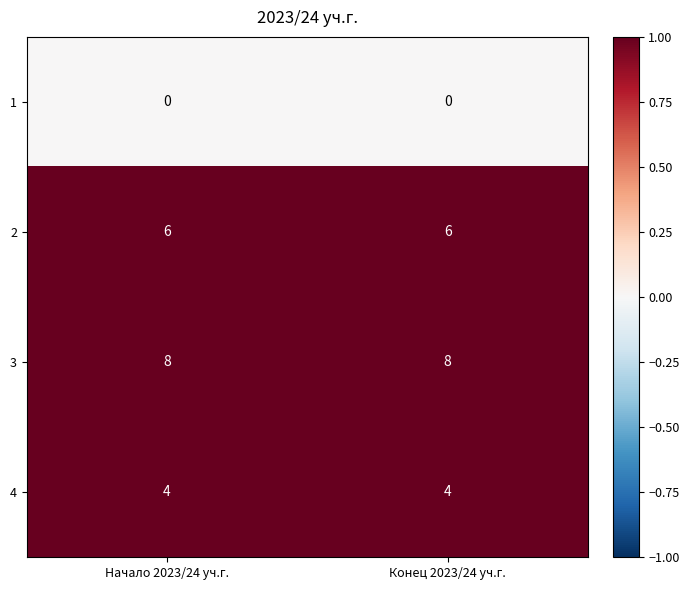

What is the sum of all 2 values?

12